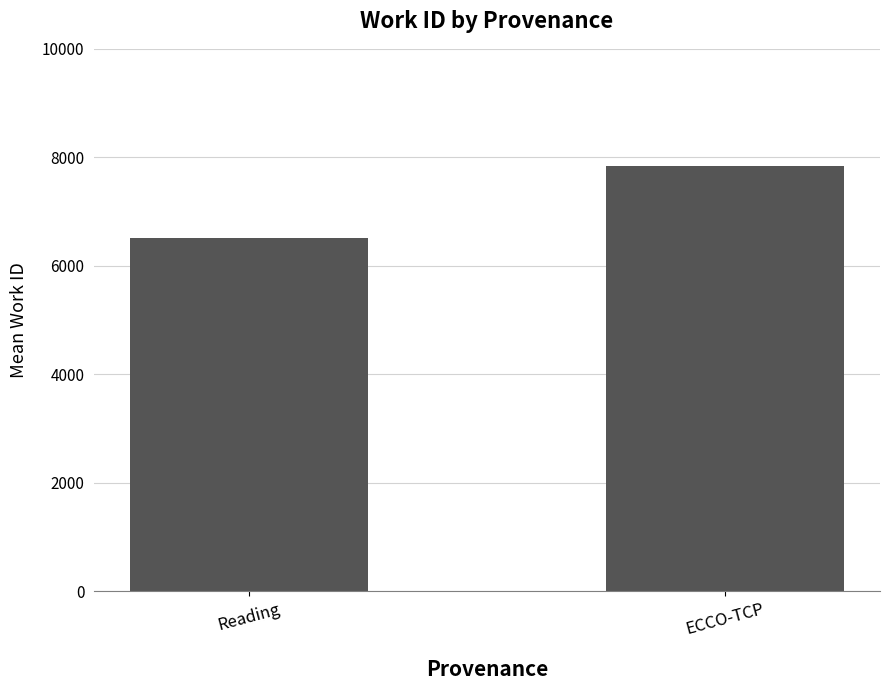

What is the difference between the maximum and minimum values?

1329